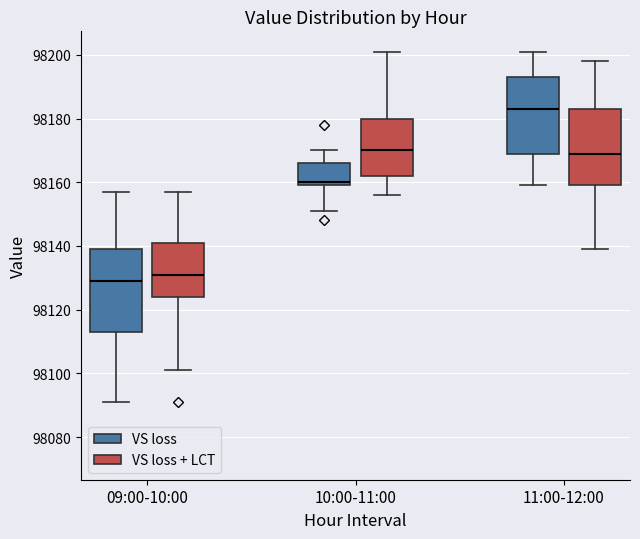

Which box is the tallest, from its lower edge to its upper edge?

09:00-10:00 (VS loss)